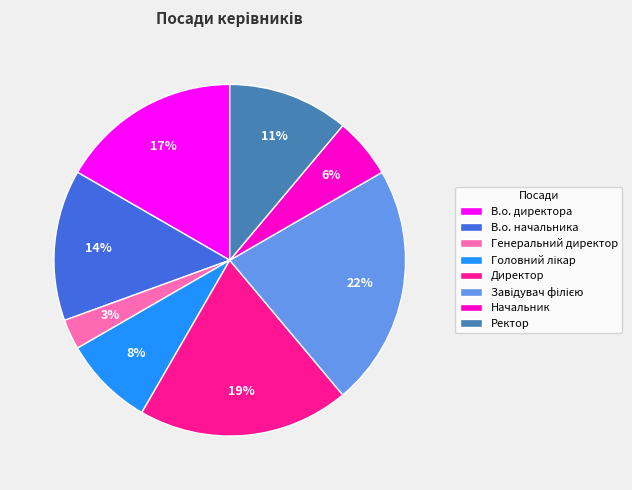

True or false: Директор accounts for 29% of the total.

False